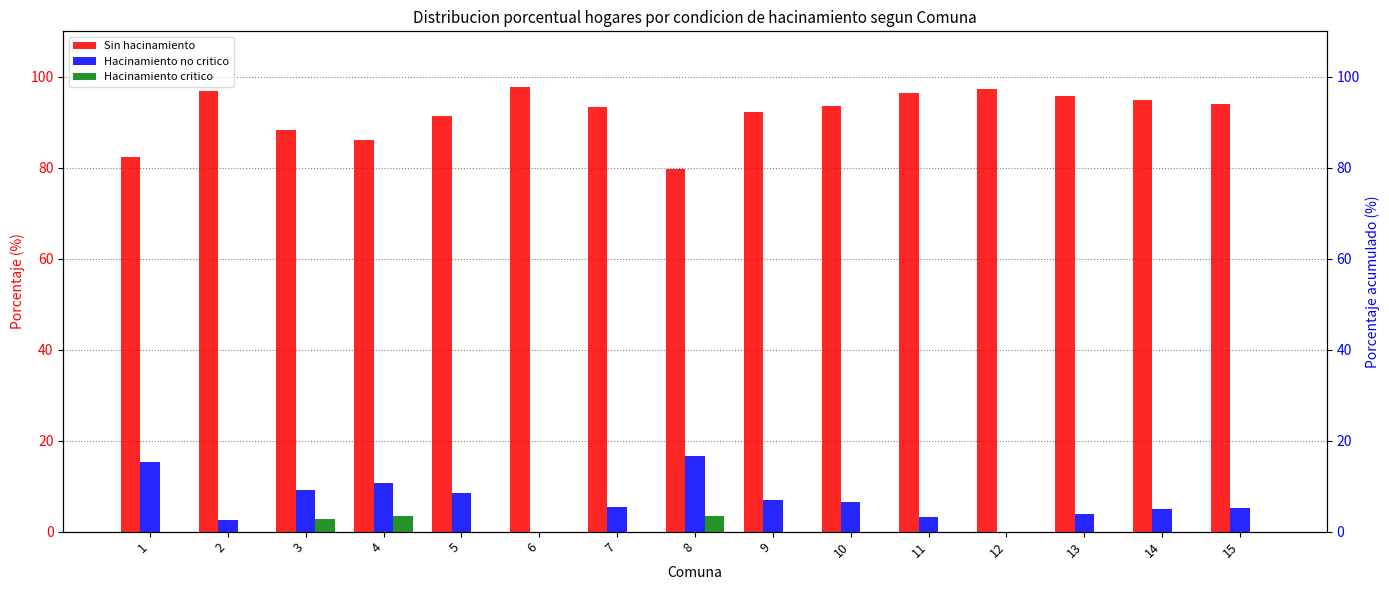

At how many categories does at least one series exceed 30?

15